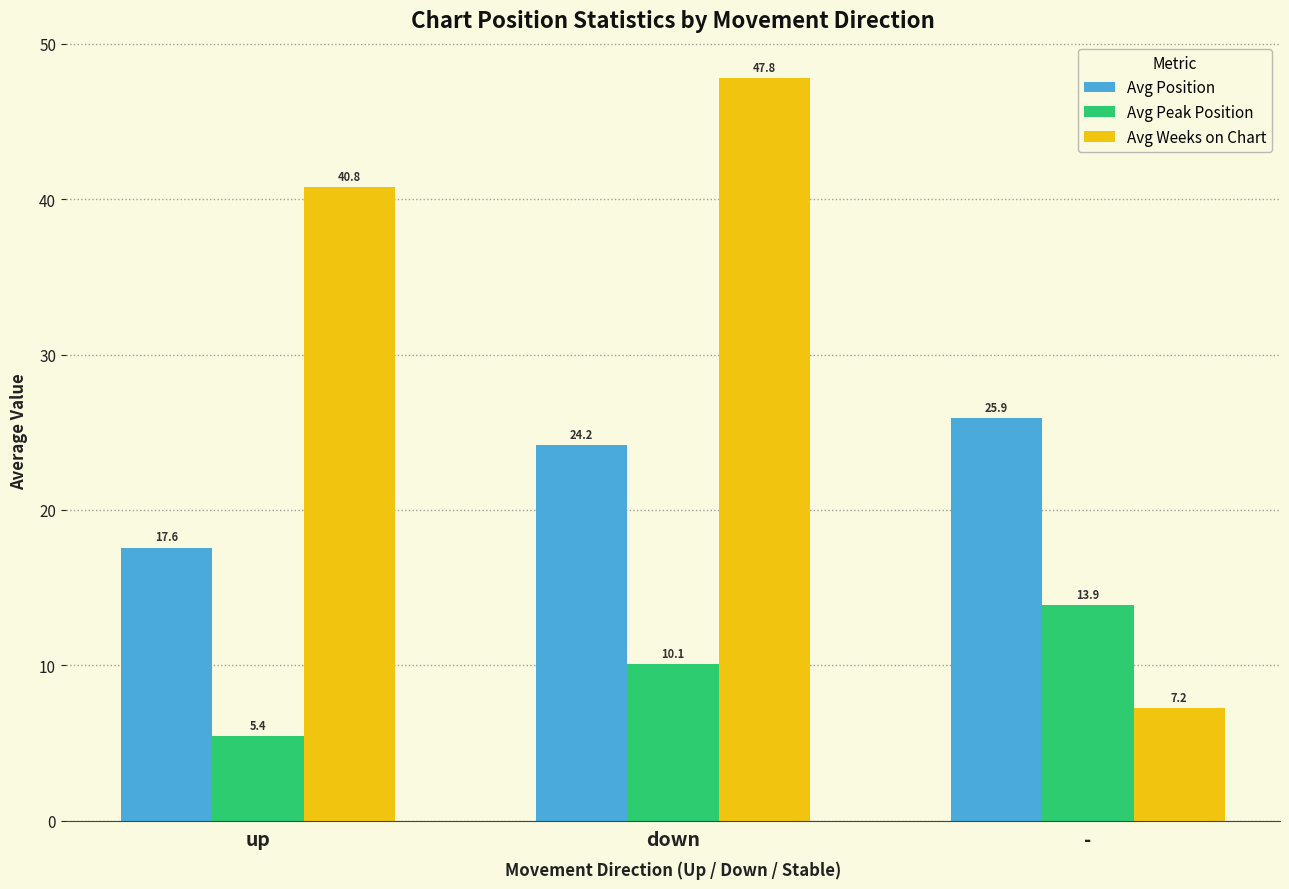

How many groups of bars are there?

3